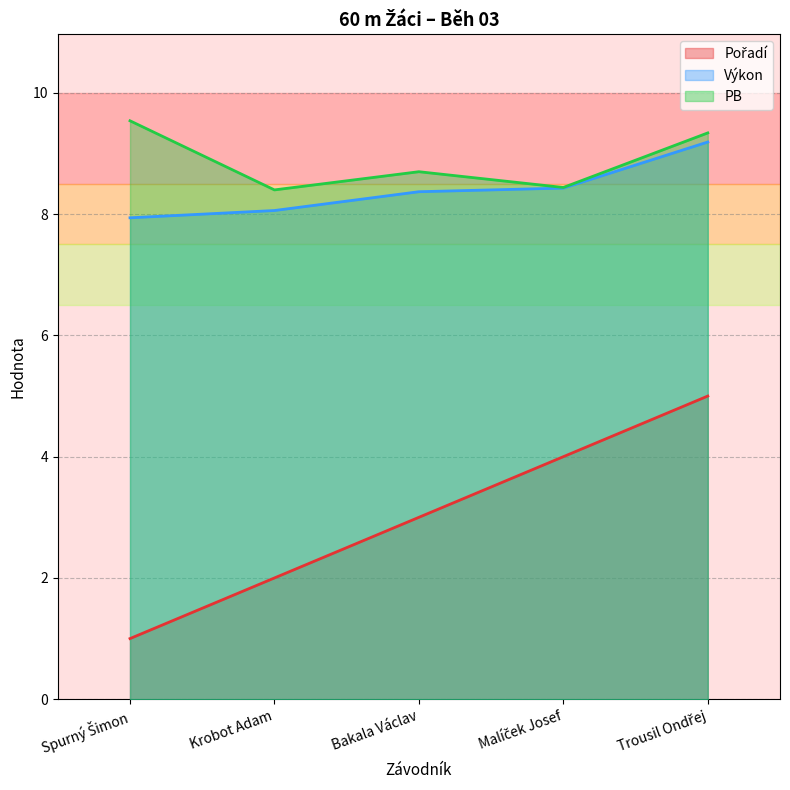

True or false: Pořadí has a value of 1.0 at Spurný Šimon.

True